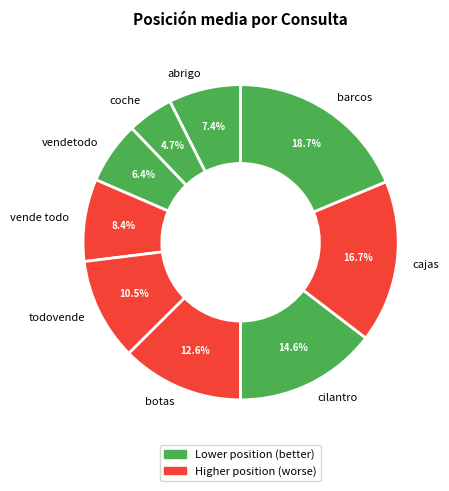

What is the smallest slice in the pie chart?

coche